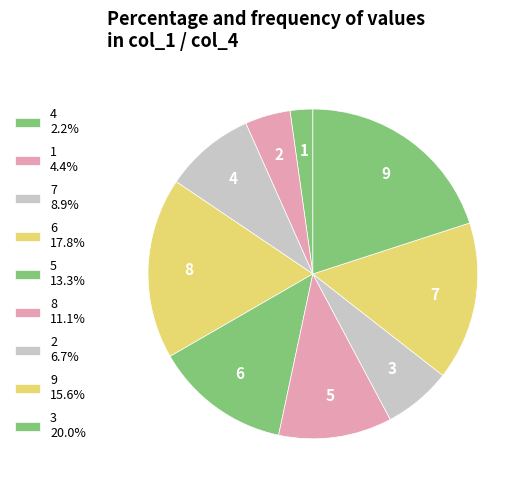

How many slices are in this pie chart?

9